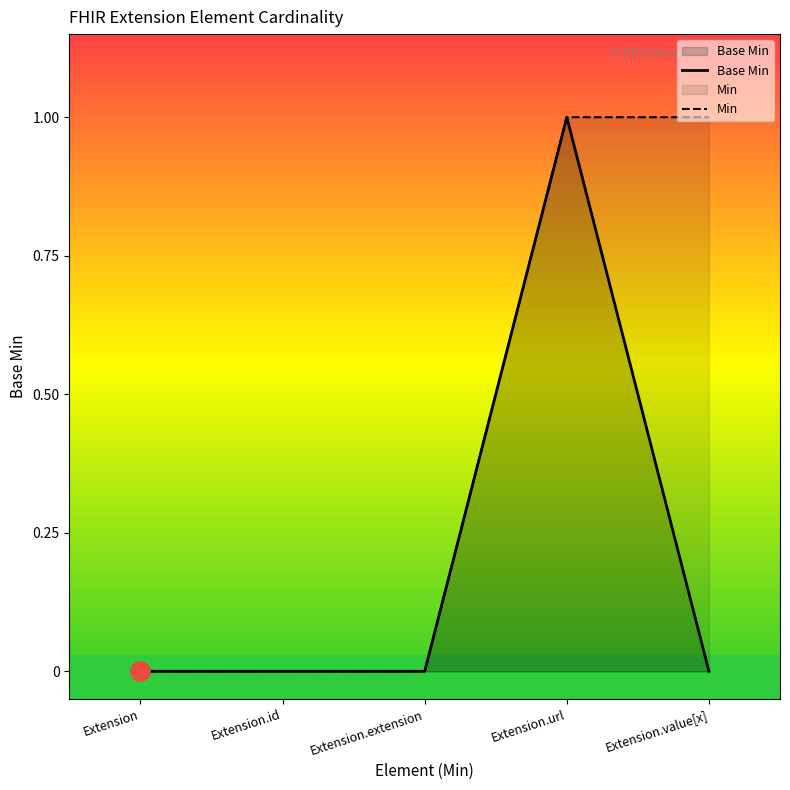

Rank the categories by value from highest to lowest.

Extension.url, Extension, Extension.id, Extension.extension, Extension.value[x]